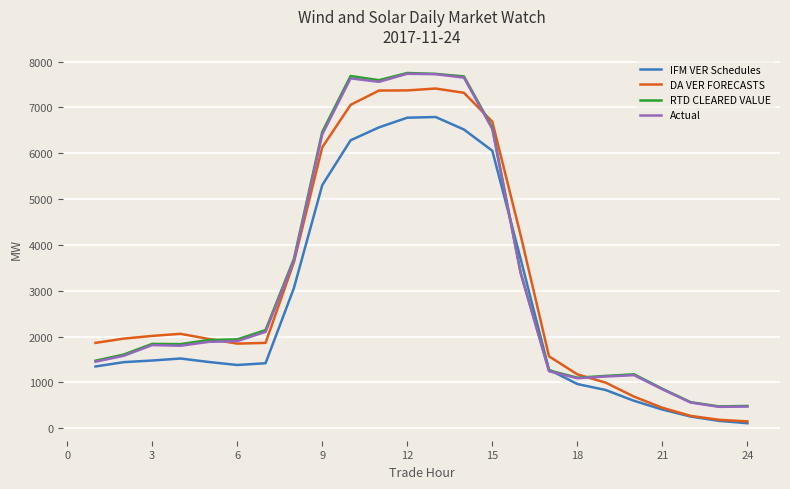

What is the minimum value for RTD CLEARED VALUE?

477.7